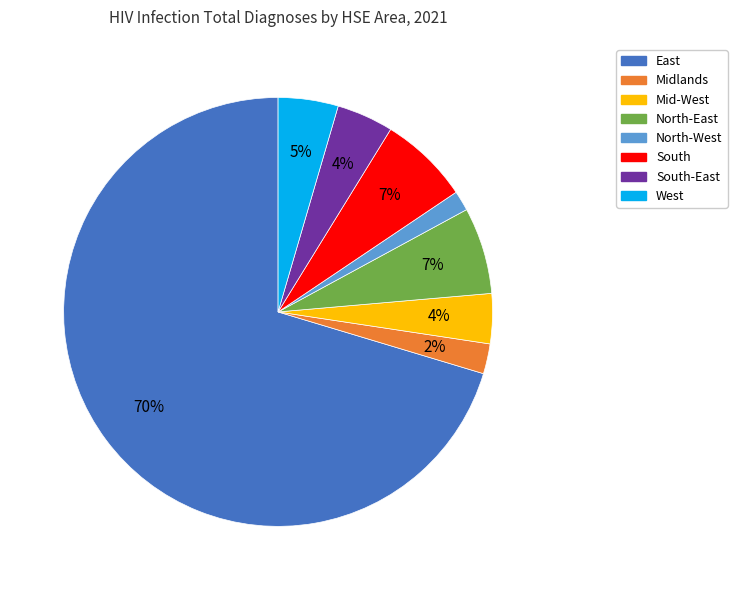

Does any single category account for the majority?

Yes